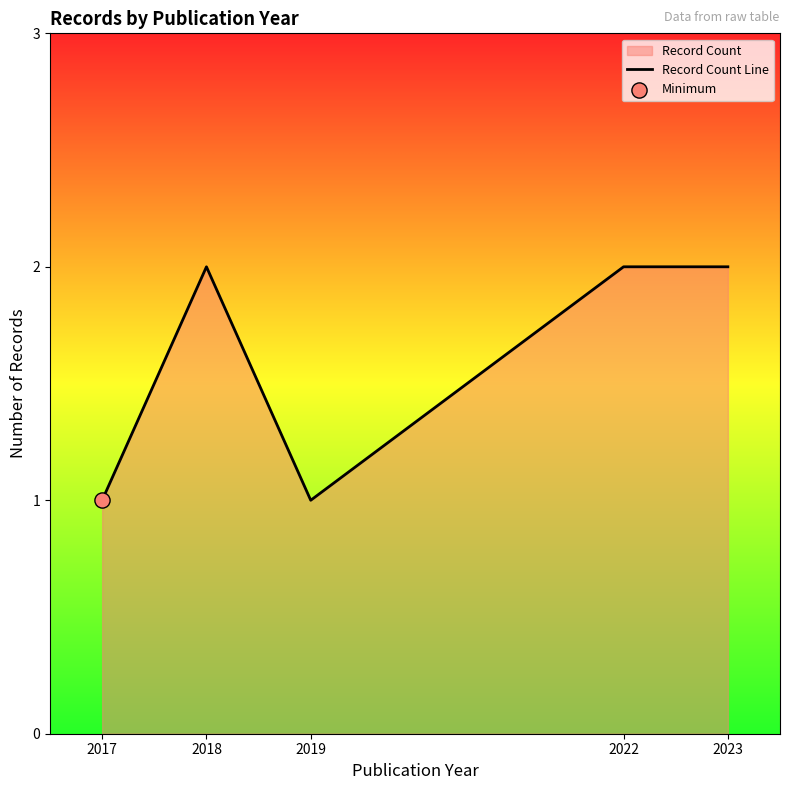

What is the ratio of the value at 2022 to the value at 2018?

1.0